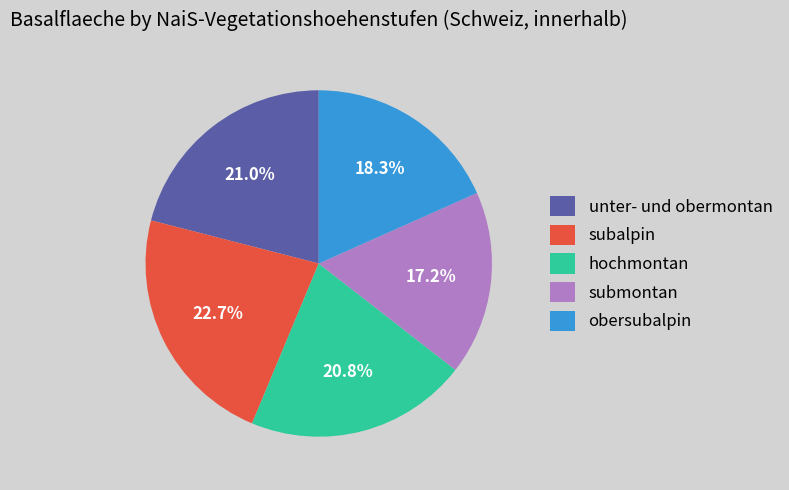

How much of the chart is everything except submontan?

82.8%